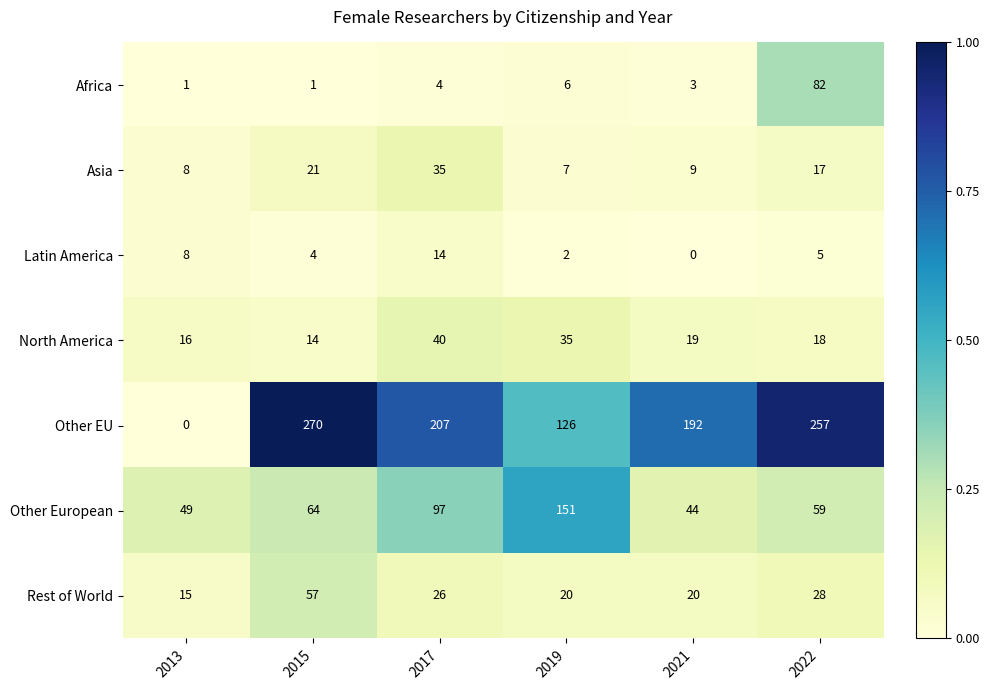

List the series in order of their peak value, lowest first.

Latin America, Asia, North America, Rest of World, Africa, Other European, Other EU